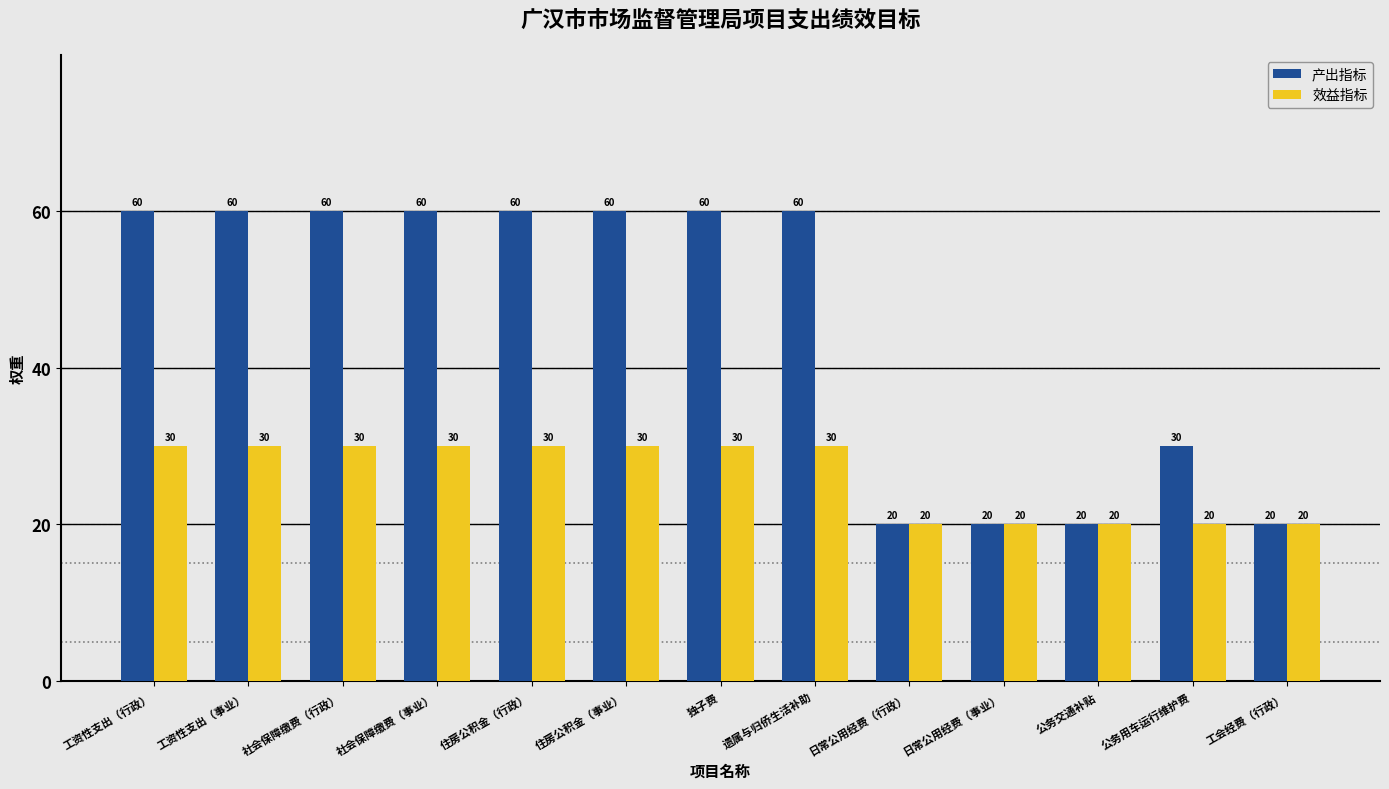

Which series has the largest total across all categories?

产出指标